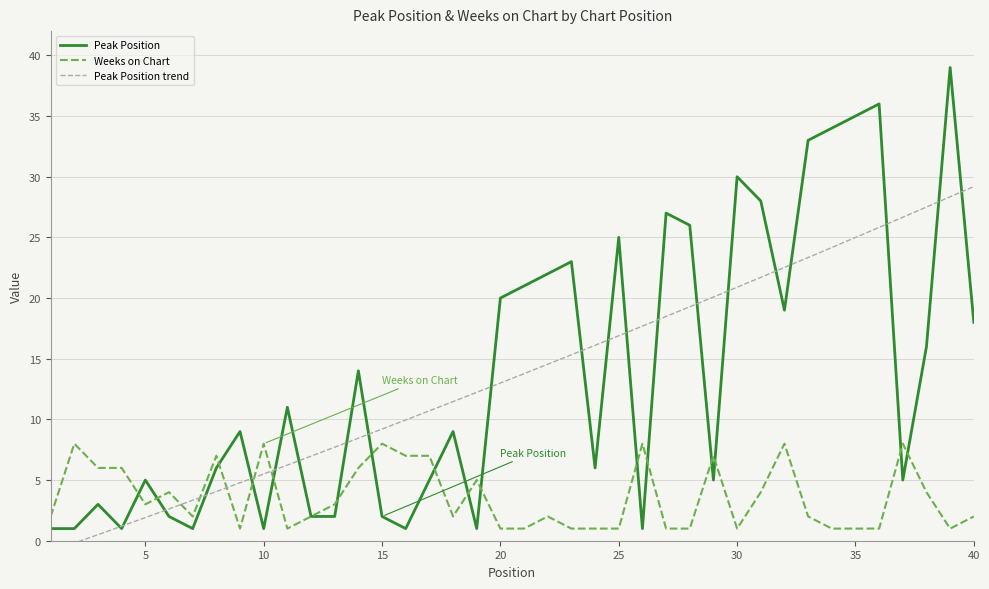

True or false: Peak Position has a value of 8 at 35.

False